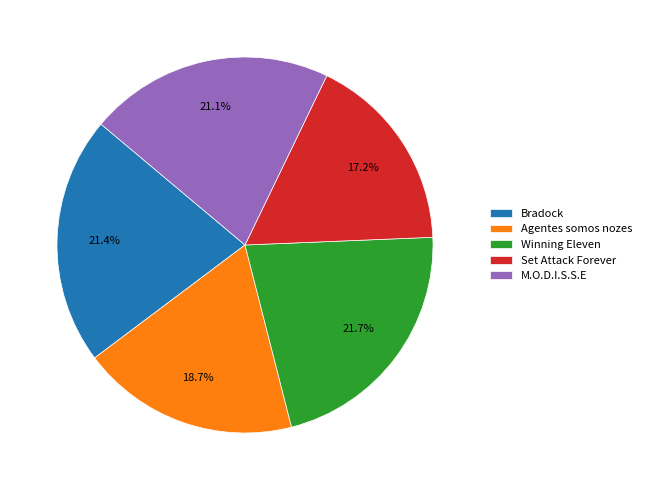

Is the sum of Bradock and Agentes somos nozes greater than half?

No